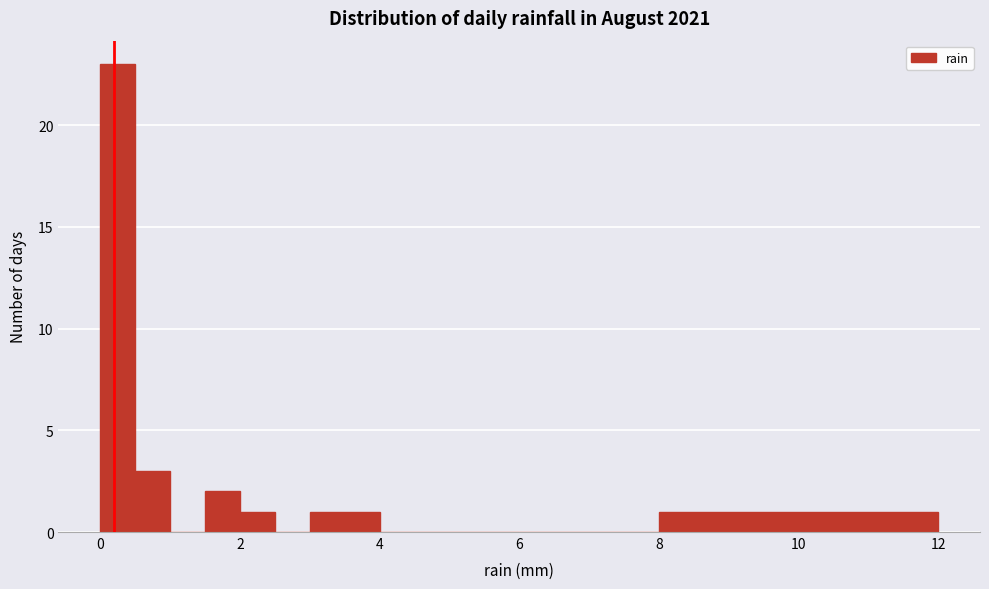

Around what value on the x-axis is the tallest bar? Give the approximate position of its centre, as read against the axis.

0.2